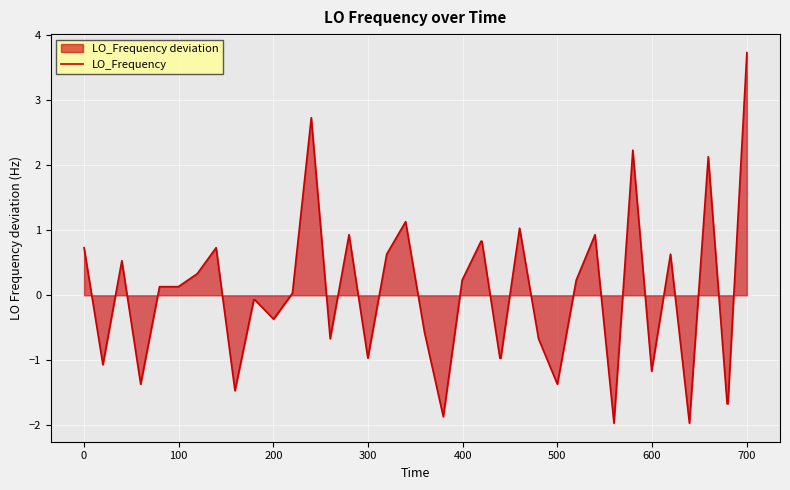

How many lines are shown in the chart?

1